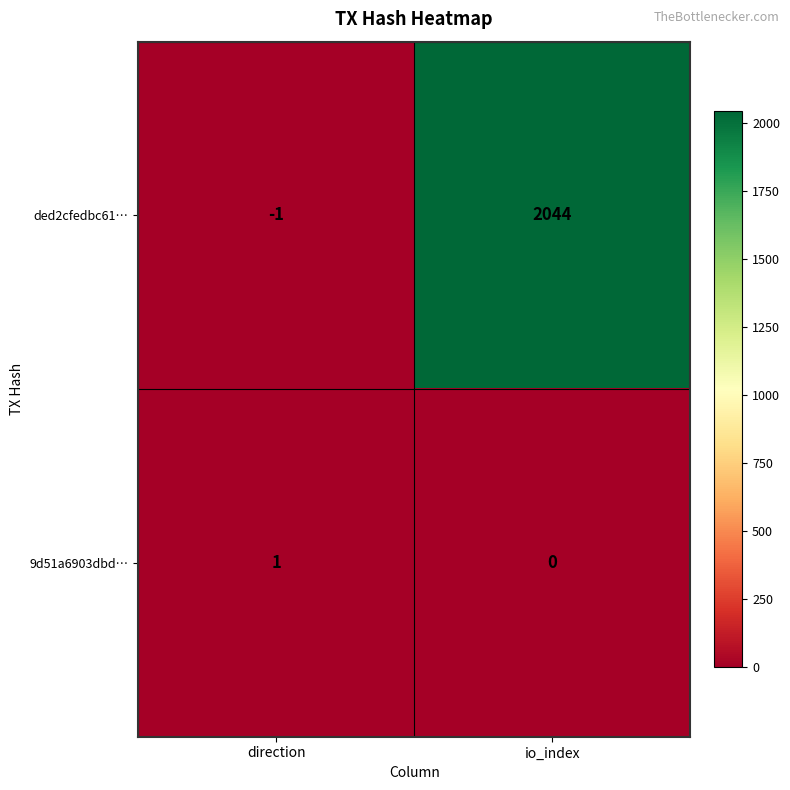

Which series has the widest spread of values?

ded2cfedbc61…